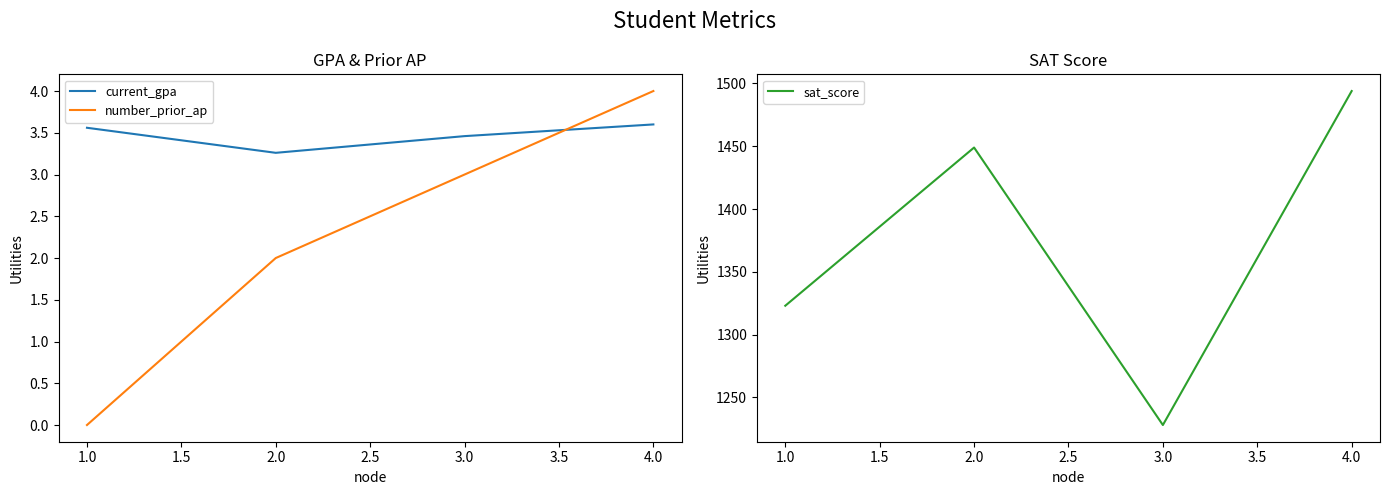

What are all the series names shown in the legend?

current_gpa, number_prior_ap, sat_score